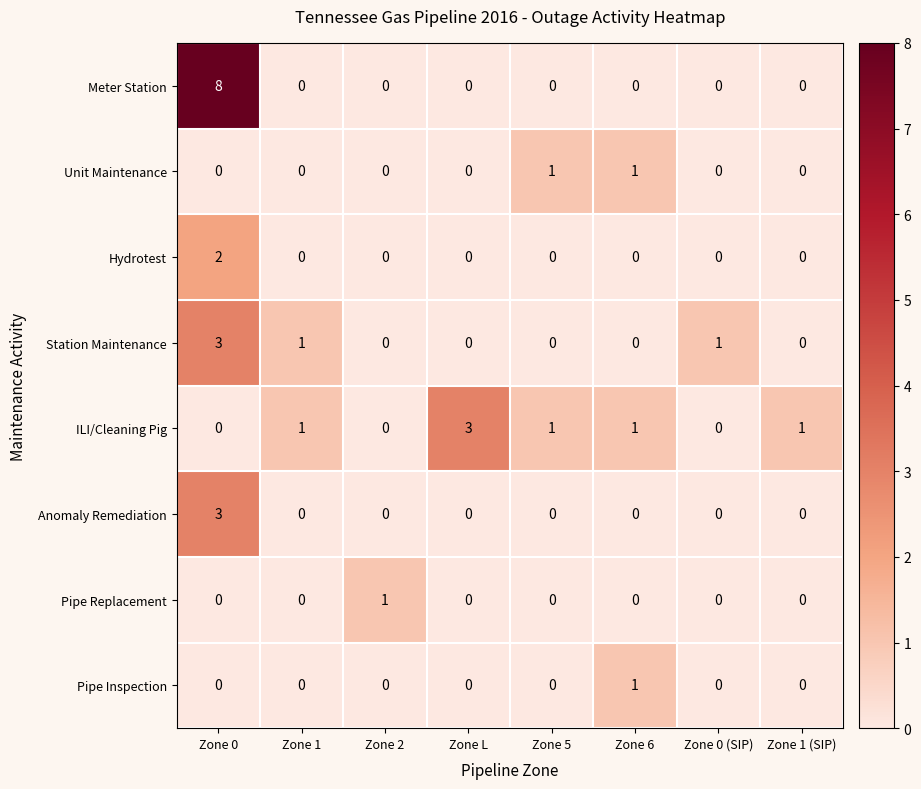

What is the sum of all Station Maintenance values?

5